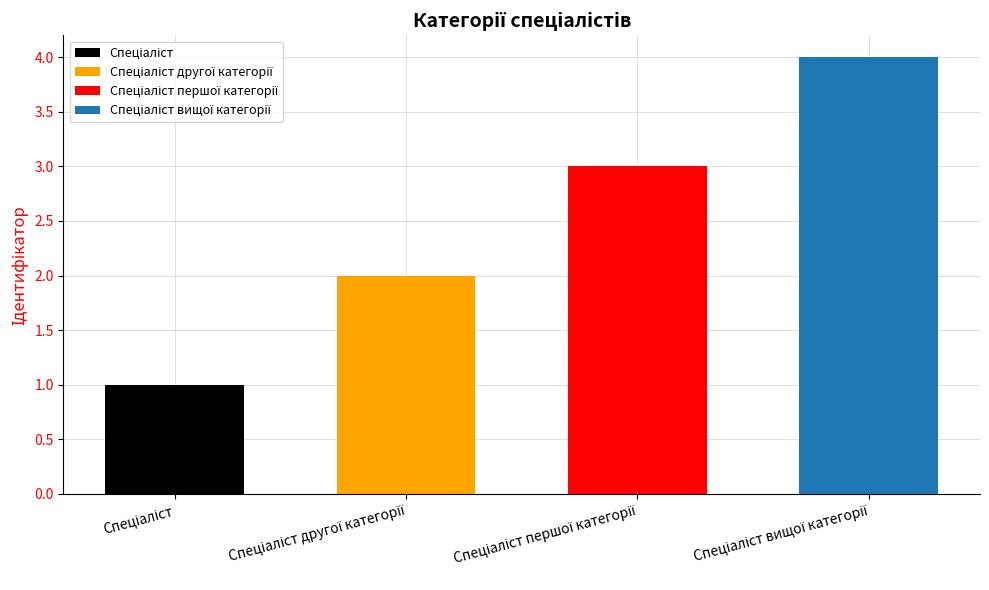

What is the minimum value shown in the chart?

1